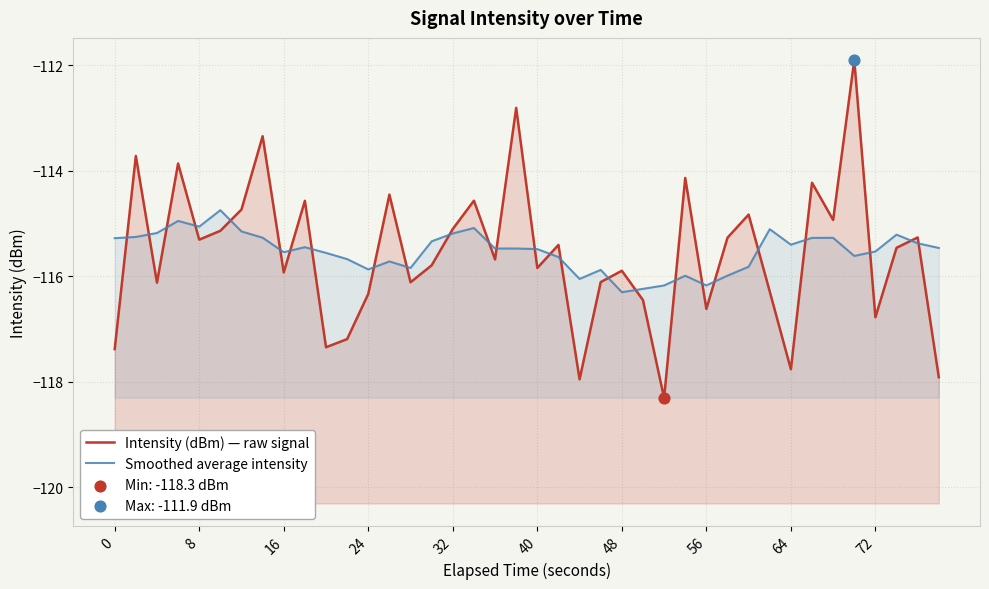

What are all the series names shown in the legend?

Intensity (dBm) — raw signal, Smoothed average intensity